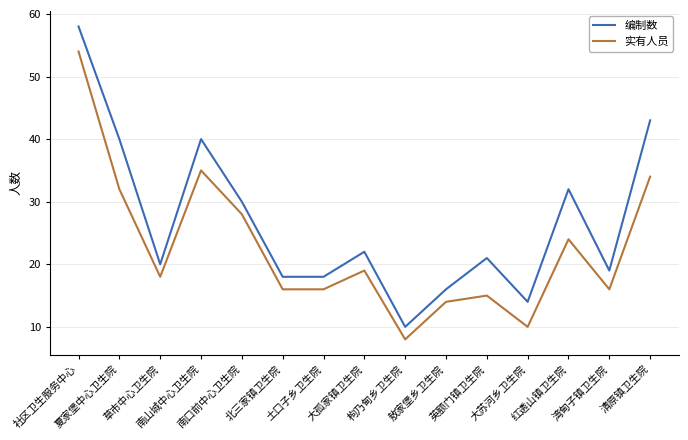

At which label is 实有人员 closest to 31?

夏家堡中心卫生院